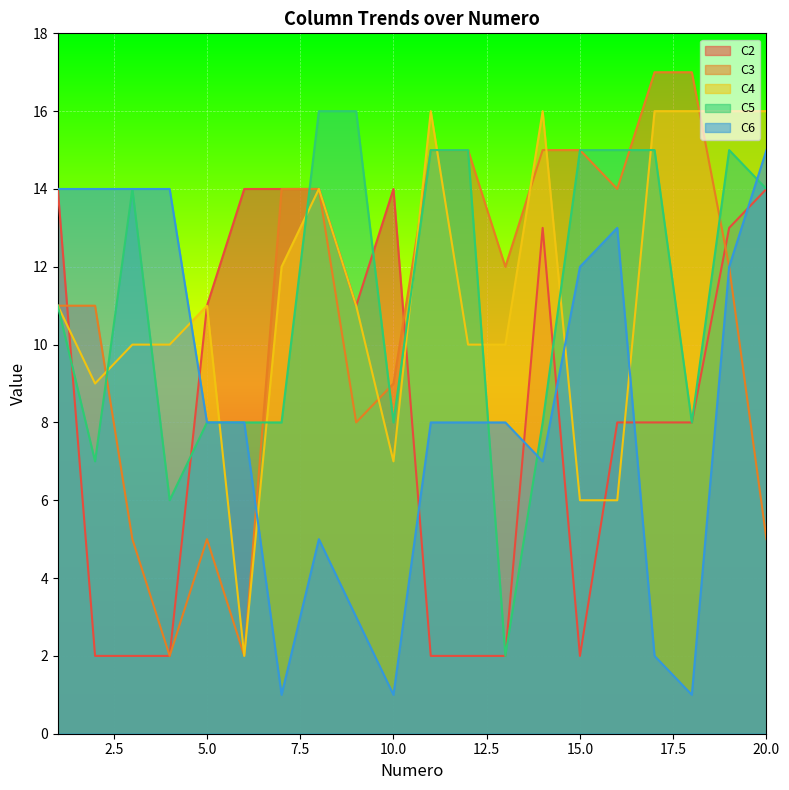

At how many categories does at least one series exceed 13?

18